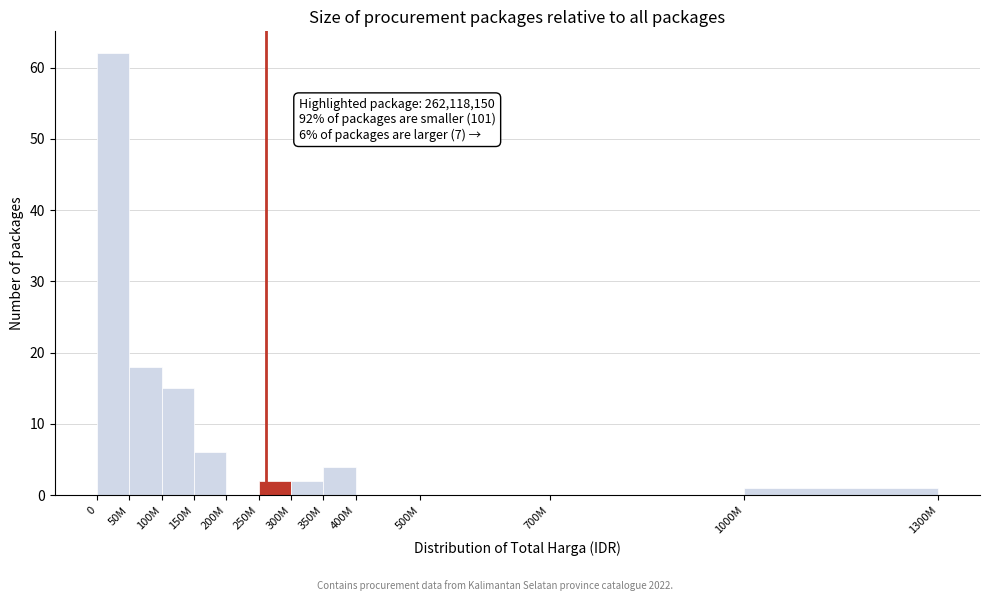

Reading left to right, list all the values displayed in this chart.

0=62	50M=18	100M=15	150M=6	200M=0	250M=2	300M=2	350M=4	400M=0	500M=0	700M=0	1000M=1